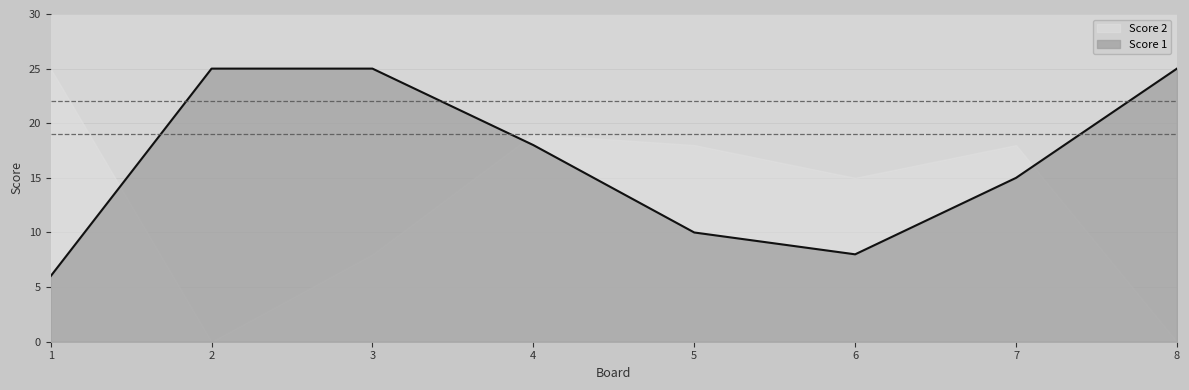

What is the value of the 3rd point from the left?

25